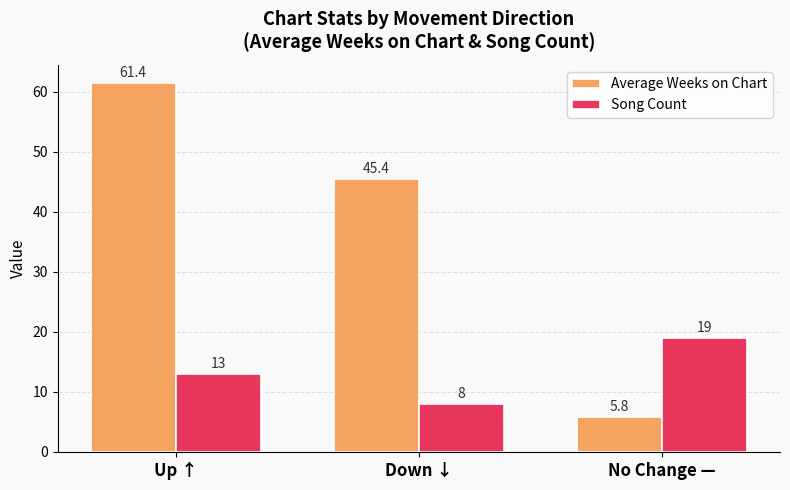

Reading right to left, list all the values displayed in this chart.

Average Weeks on Chart: No Change —=5.8	Down ↓=45.4	Up ↑=61.4
Song Count: No Change —=19.0	Down ↓=8.0	Up ↑=13.0